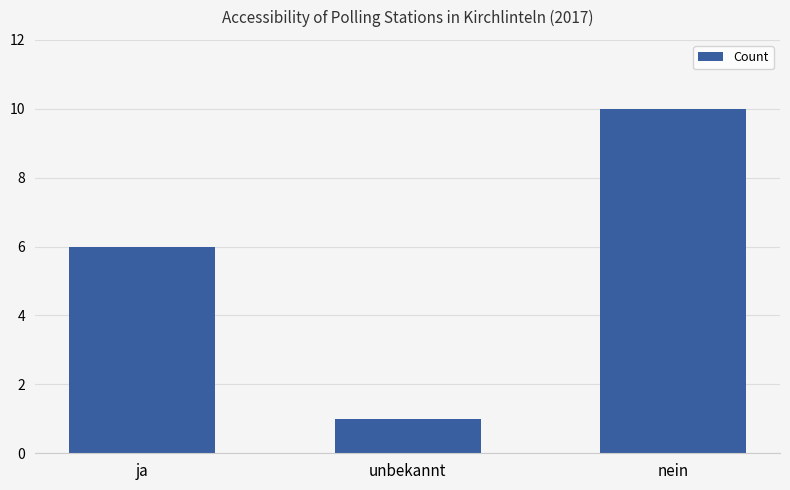

Does the chart contain any negative values?

No